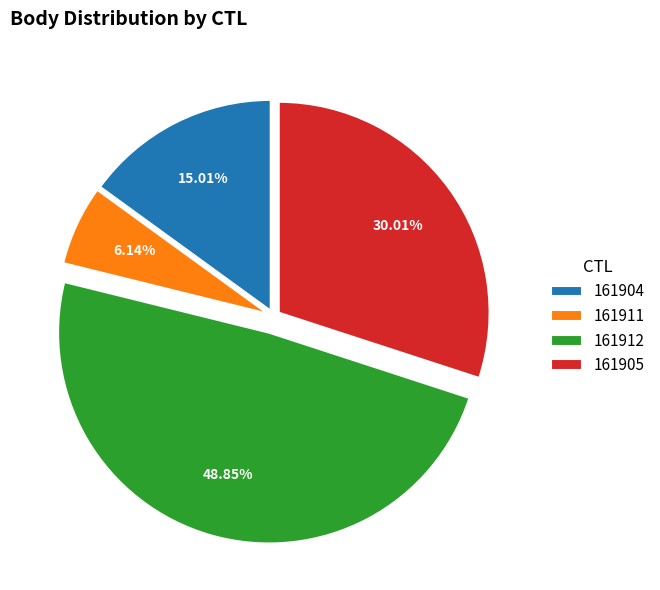

How many slices are in this pie chart?

4